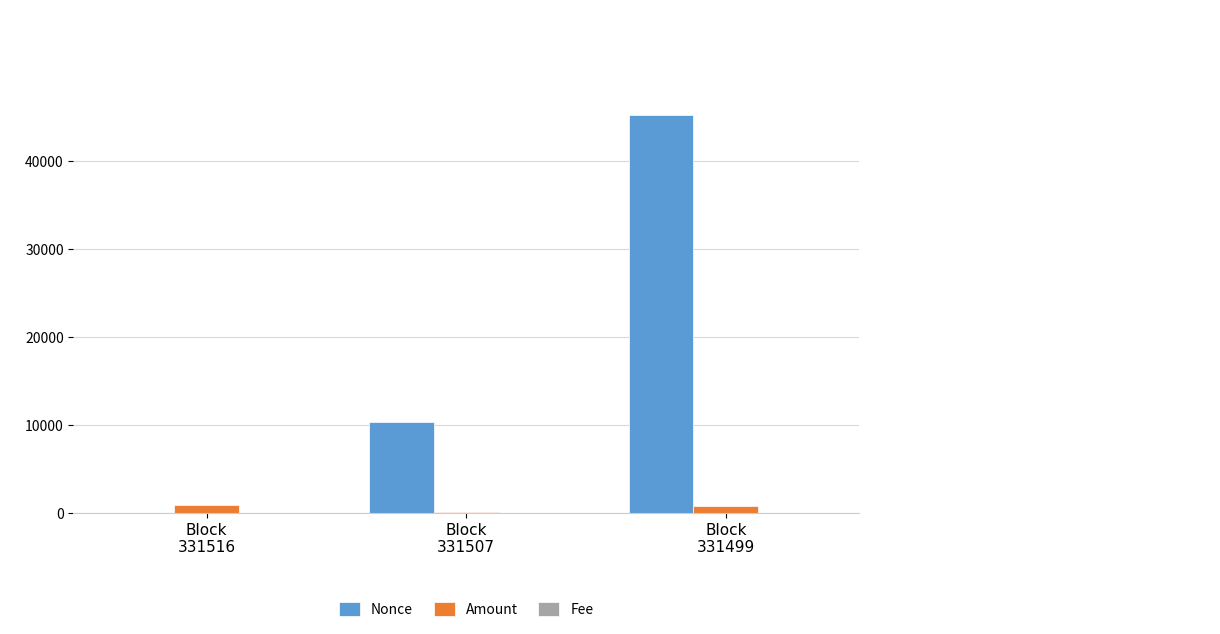

What is the average value of the Amount series?

604.1